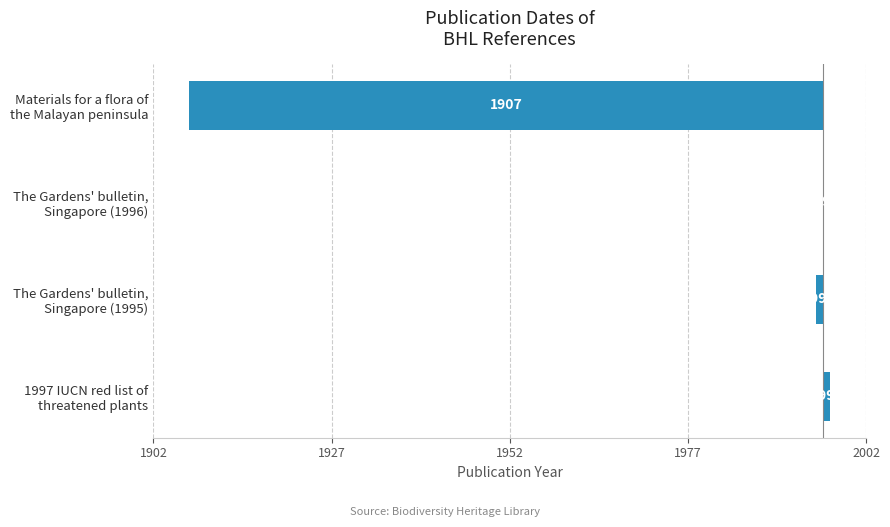

What is the difference between the maximum and second lowest values?

2